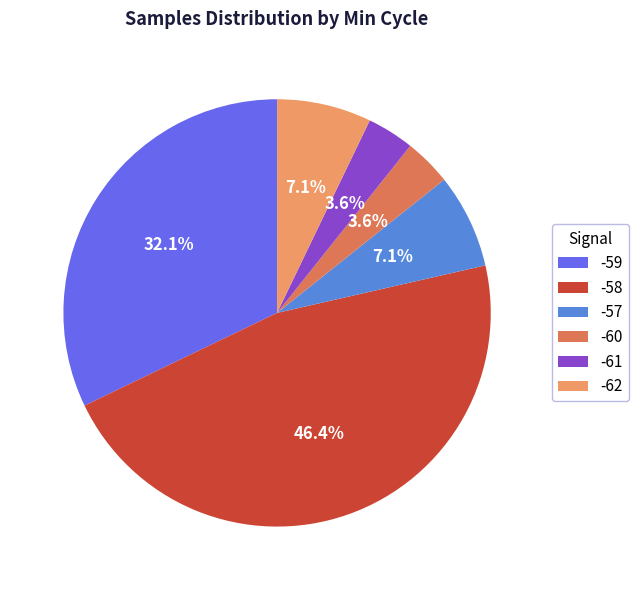

What is the largest slice in the pie chart?

-58